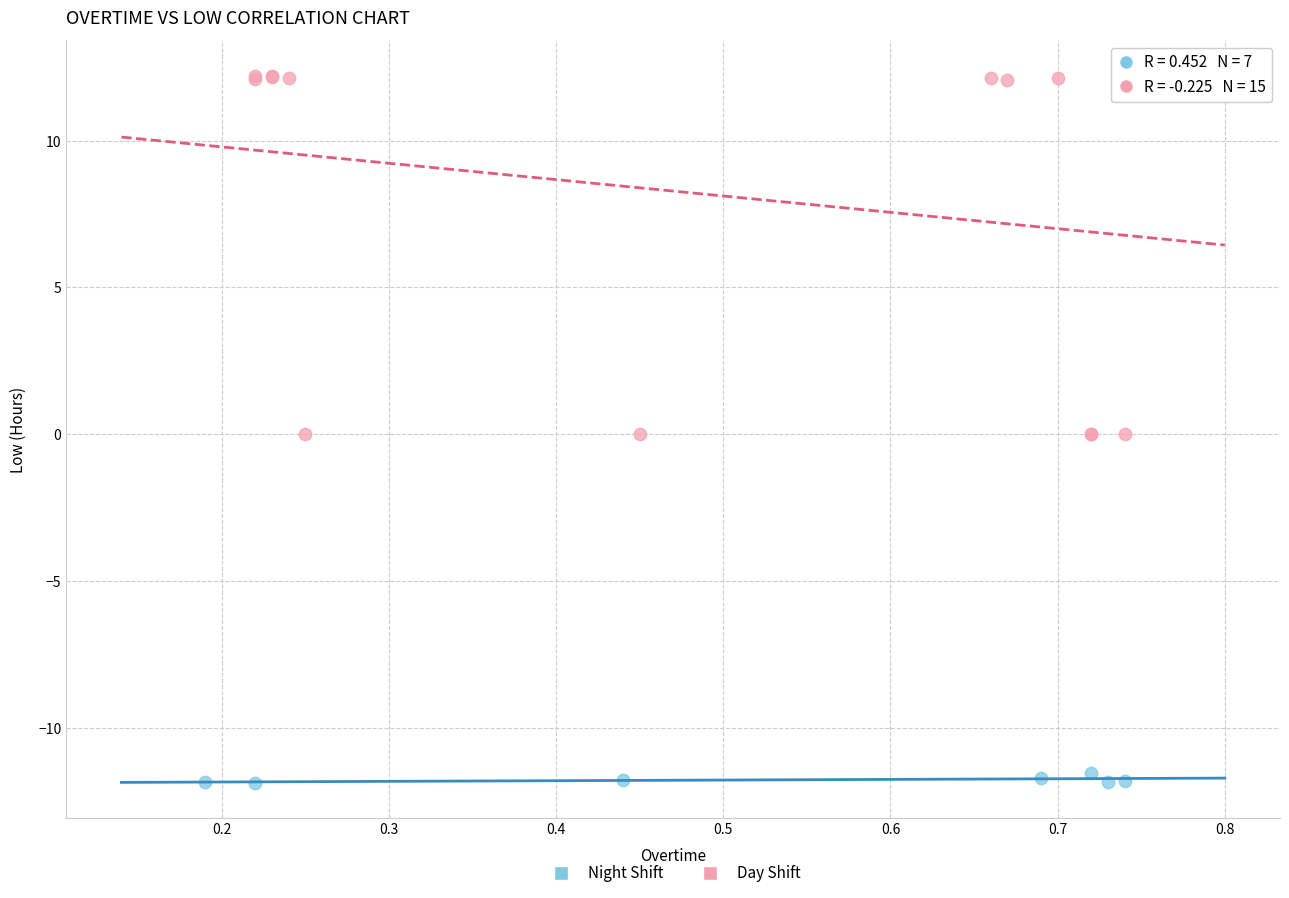

Which series has the widest spread of Y values?

Day Shift